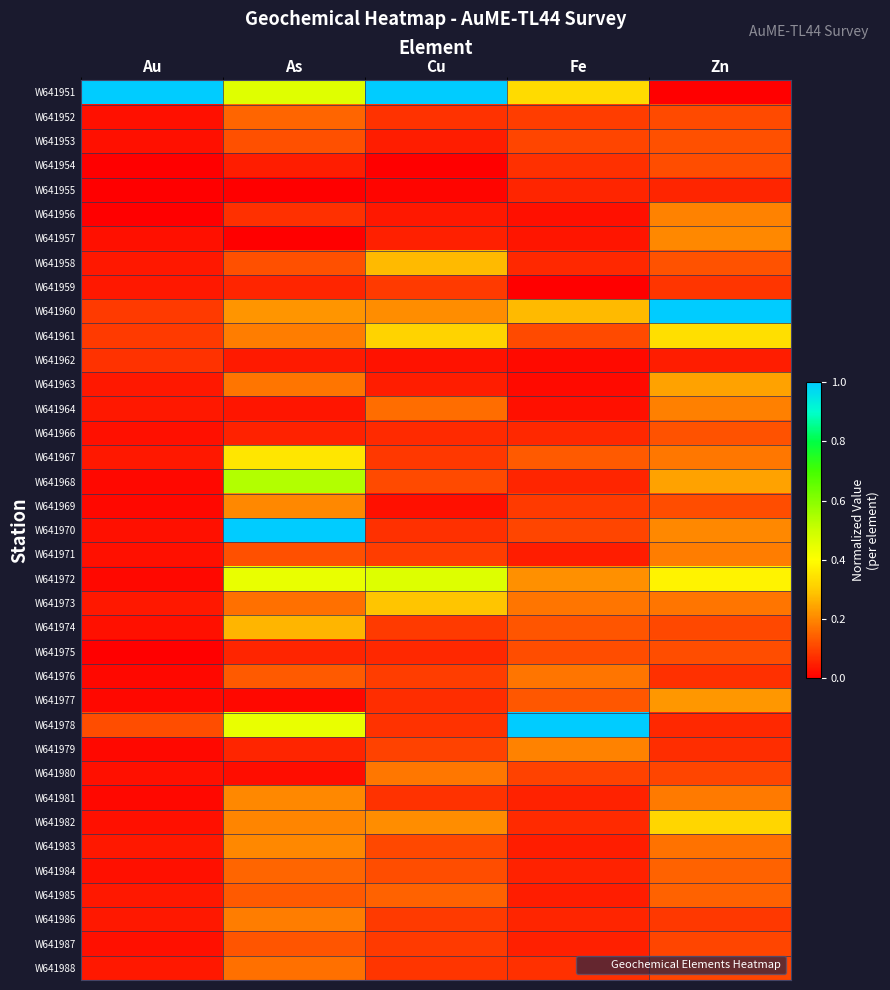

List the series in order of their peak value, highest first.

W641951, W641960, W641970, W641978, W641968, W641972, W641967, W641961, W641982, W641973, W641958, W641974, W641963, W641977, W641969, W641981, W641983, W641957, W641956, W641979, W641964, W641971, W641986, W641980, W641976, W641988, W641984, W641952, W641985, W641987, W641966, W641953, W641975, W641954, W641959, W641962, W641955